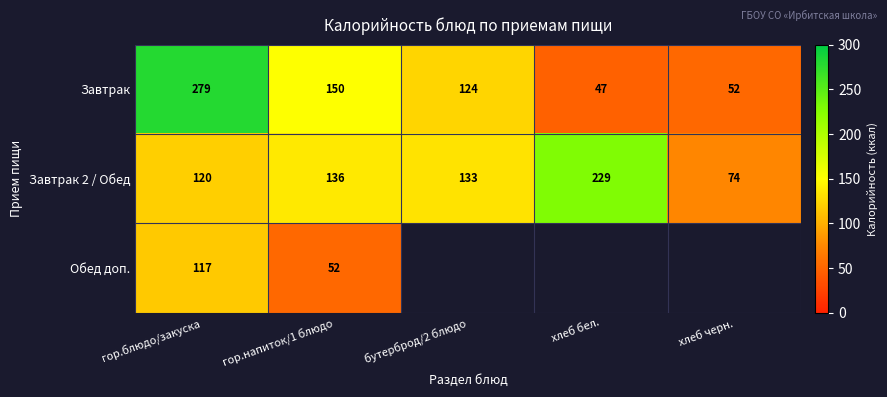

What is the spread (max minus min) of values at гор.блюдо/закуска?

162